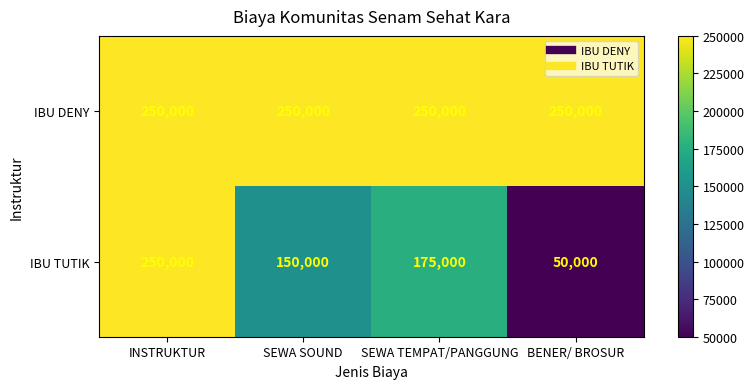

How many IBU TUTIK values are between 150000 and 250000?

3